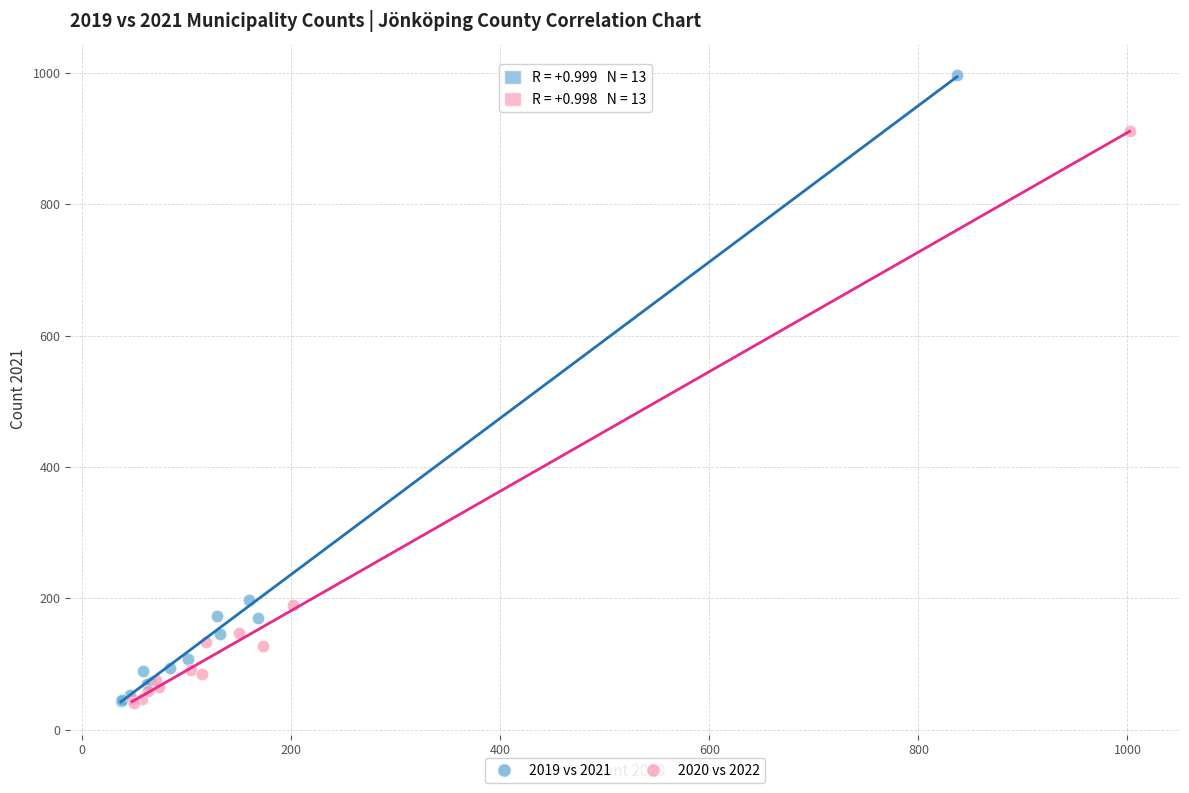

What are all the series names shown in the legend?

2019 vs 2021, 2020 vs 2022